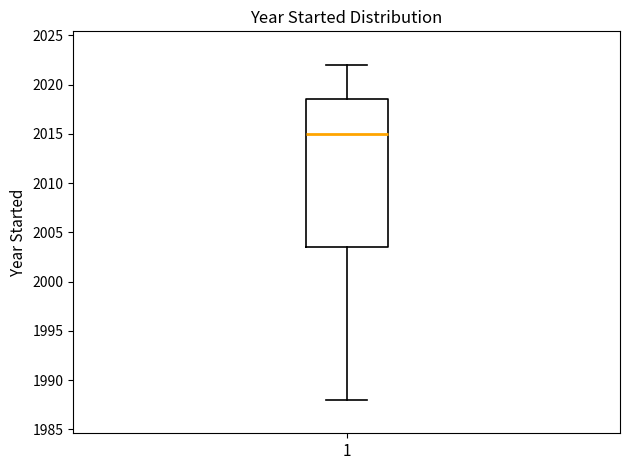

Read this box plot against the y-axis: the position of the median line, the range covered by the box, and the ends of both whiskers. The values are not printed on the chart, so give them approximately, as read against the axis.

median 2015.0, box 2003.5 to 2018.5, whiskers 1988.0 to 2022.0